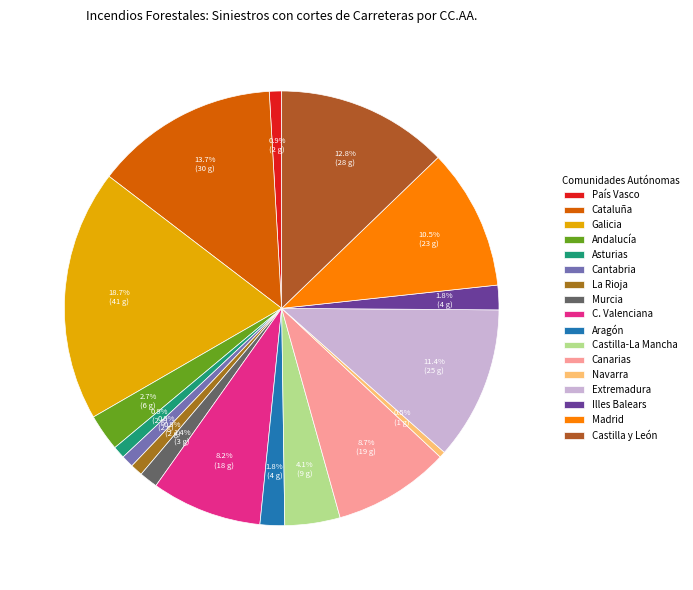

Which category has the smallest portion of the pie?

Navarra